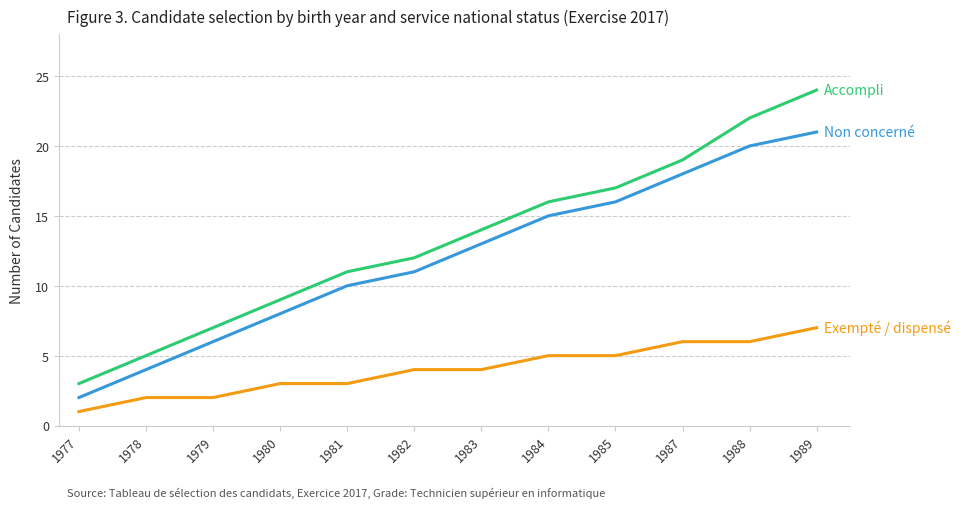

What is the total value across all series at 1980?

20